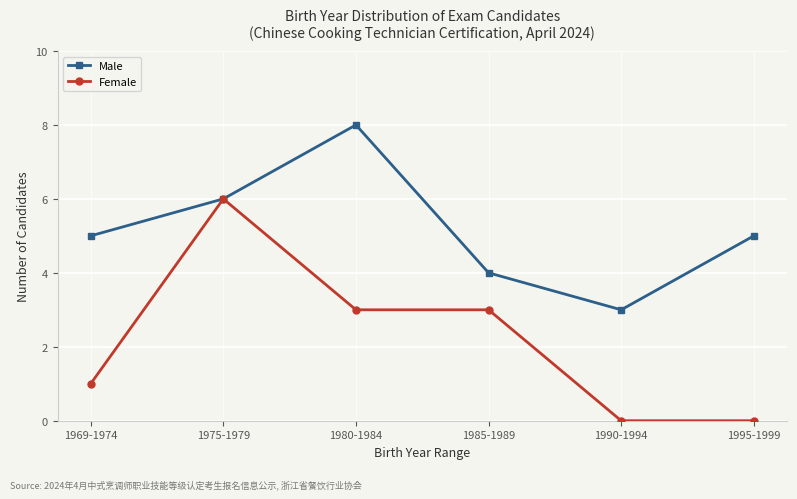

Rank the series at 1980-1984 from lowest to highest value.

Female, Male